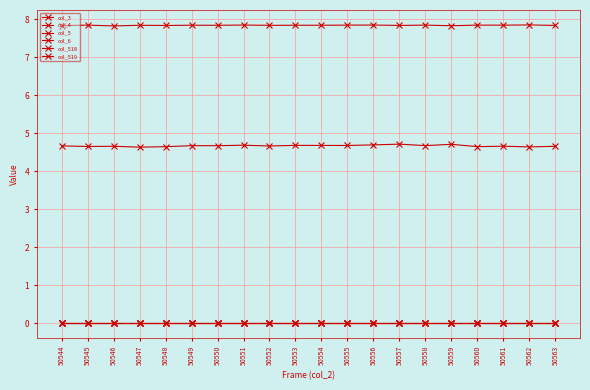

Where is the first local minimum for col_518?

50545